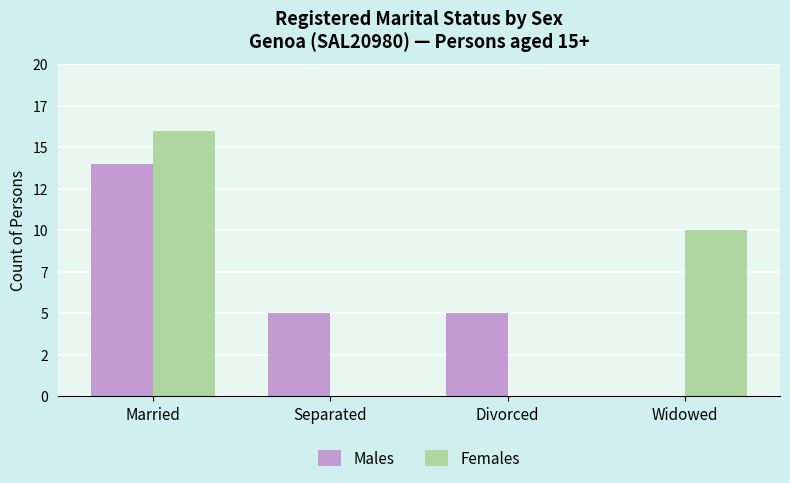

The Males series shows 5 at Divorced. True or false?

True